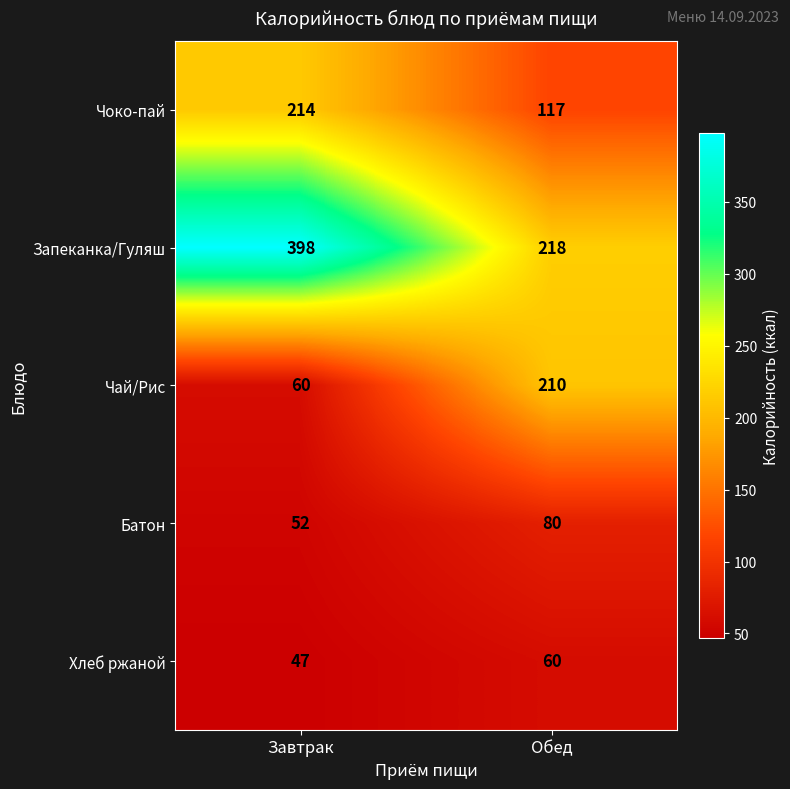

What is the total value across all series at Обед?

685